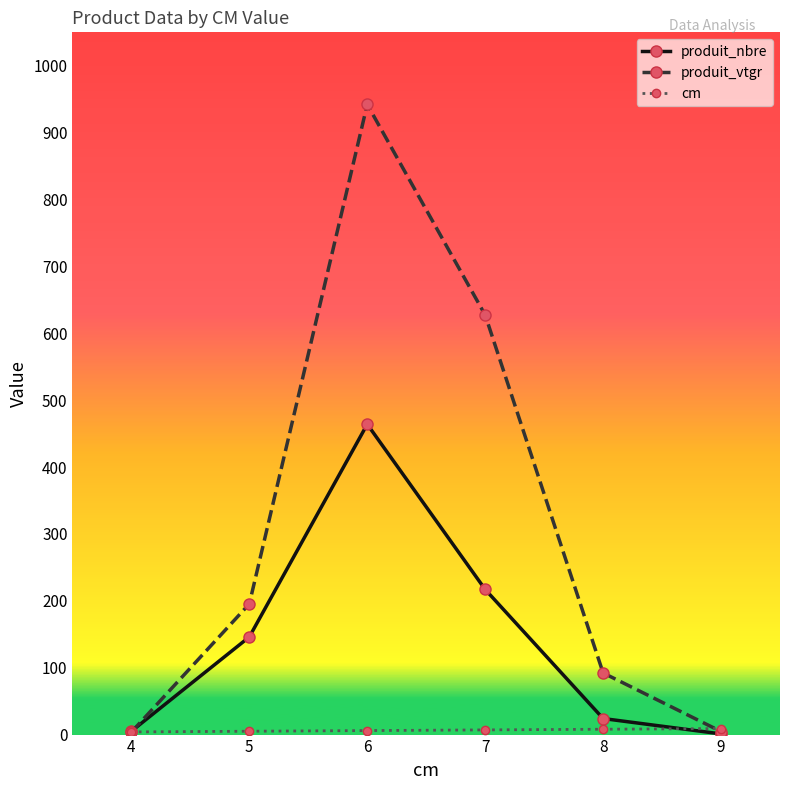

Which series has the widest spread of values?

produit_vtgr